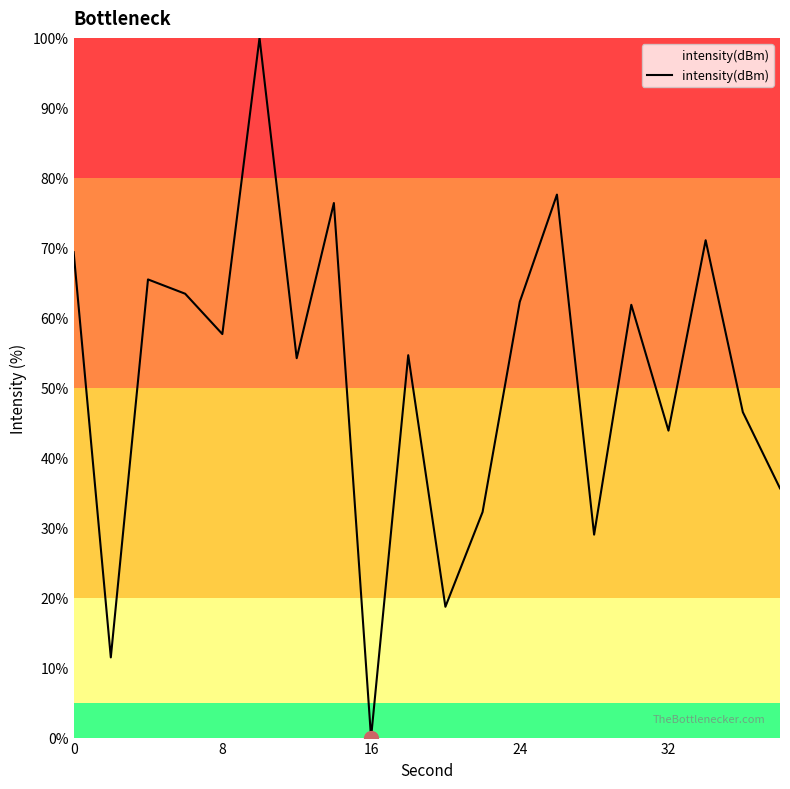

What is the difference between the maximum and minimum values?

100.0